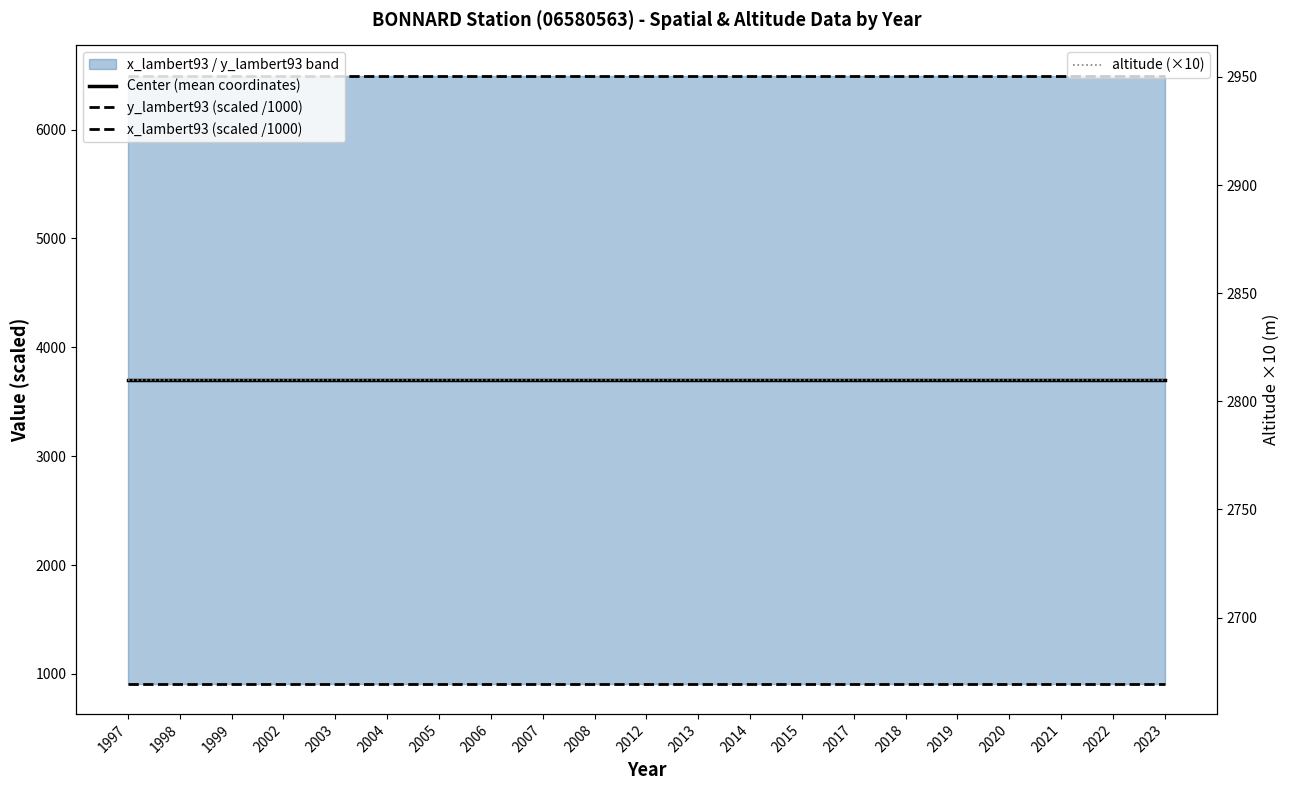

At which label is altitude (×10) closest to 2810?

1997